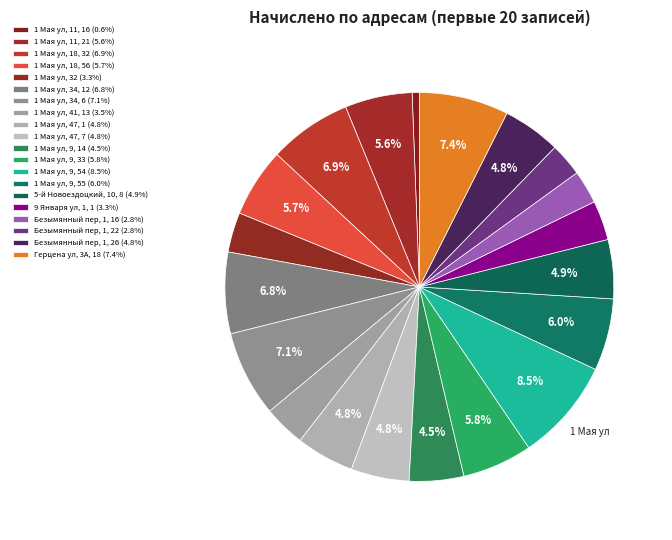

Is Безымянный пер, 1, 26 the majority of the pie?

No